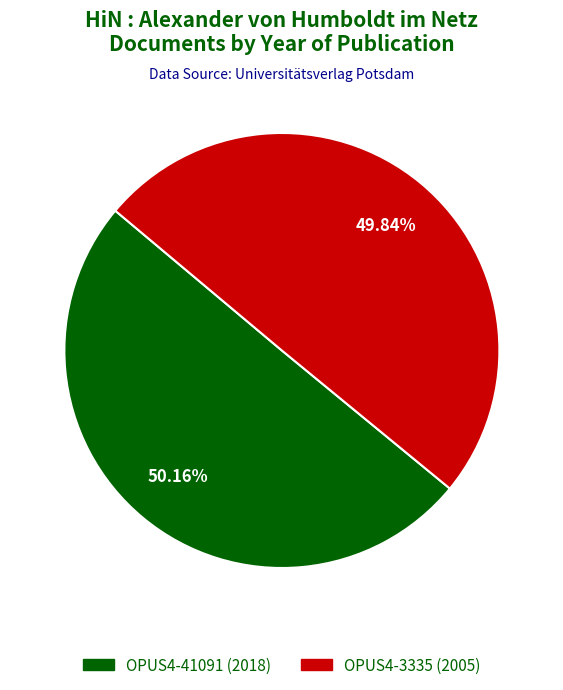

Do OPUS4-3335 and OPUS4-41091 together represent more than half of the pie?

Yes